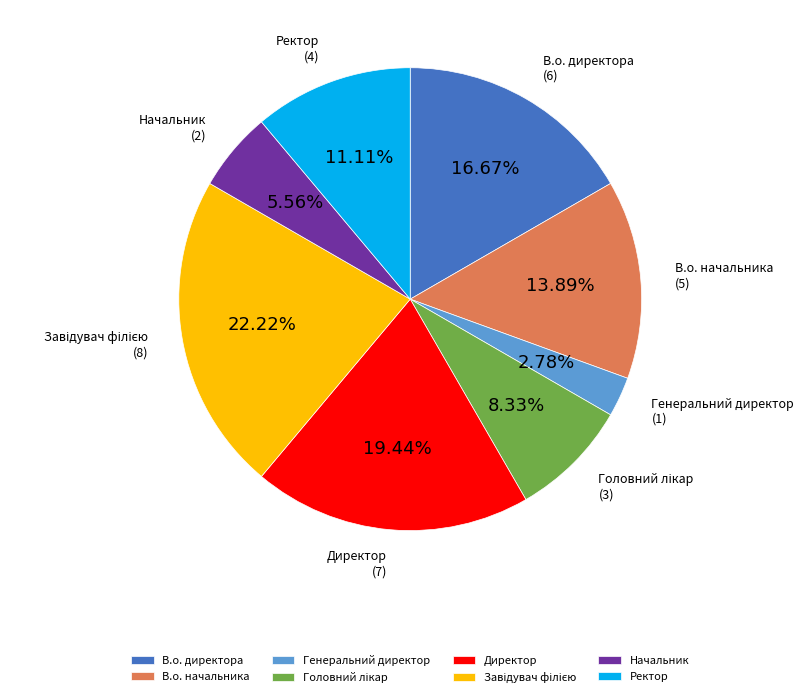

Combined, do Директор and В.о. начальника account for over 50%?

No